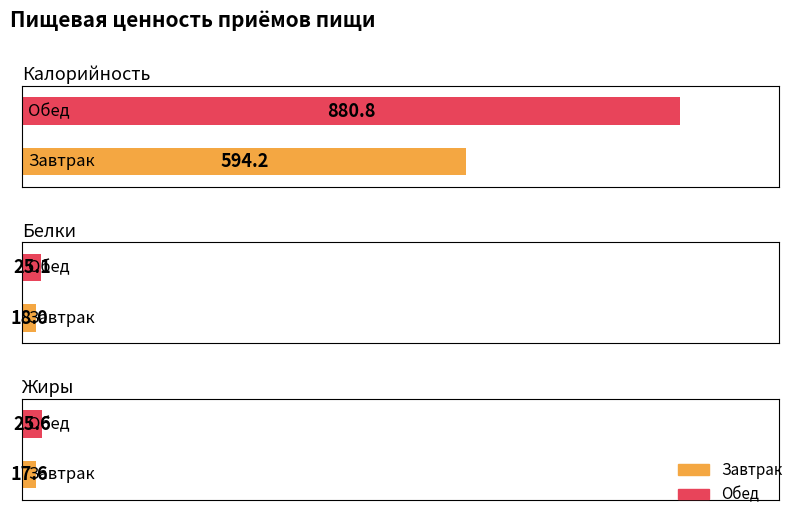

True or false: Жиры has a value of 17.6 at Завтрак.

True